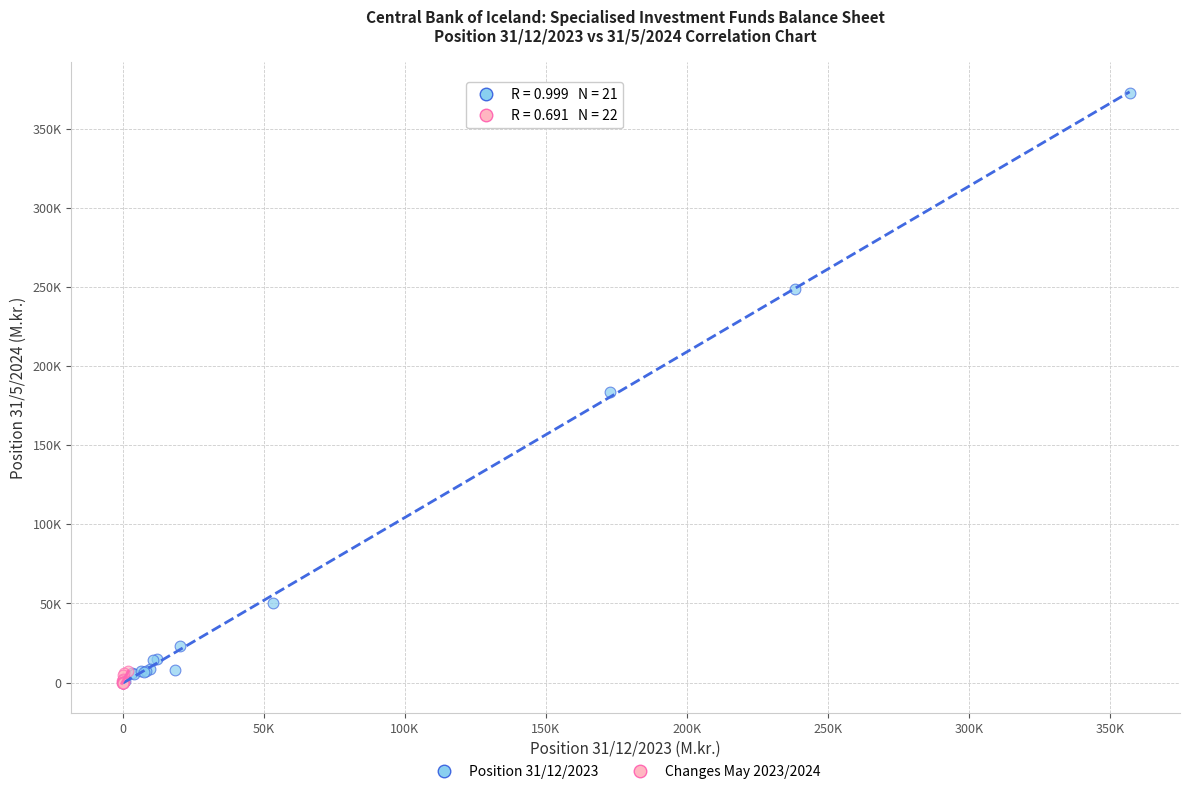

What are all the series names shown in the legend?

Position 31/12/2023, Changes May 2023/2024